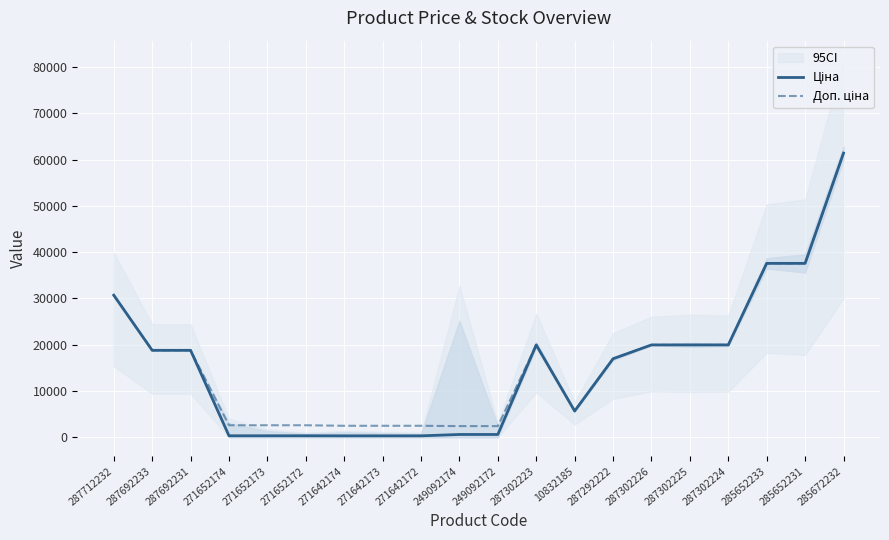

The Ціна series shows 28229.6 at 287302223. True or false?

False